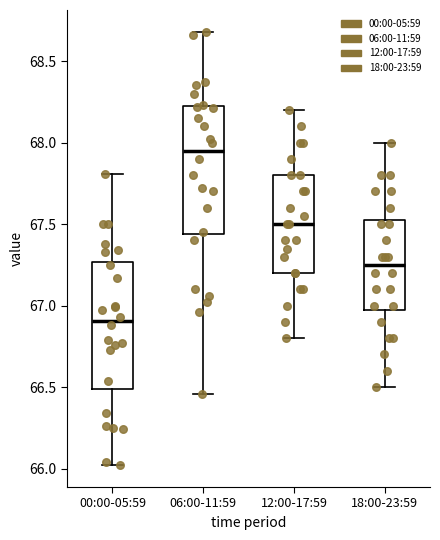

Reading left to right, transcribe this box plot: for each box, give where its median line is, the range the box spans, and where its two whiskers end, as read against the y-axis. The values are not printed on the chart, so give them approximately, as read against the axis.

00:00-05:59: median 66.90, box 66.50 to 67.25, whiskers 66.00 to 67.80
06:00-11:59: median 67.95, box 67.45 to 68.20, whiskers 66.45 to 68.70
12:00-17:59: median 67.50, box 67.20 to 67.80, whiskers 66.80 to 68.20
18:00-23:59: median 67.25, box 67.00 to 67.55, whiskers 66.50 to 68.00